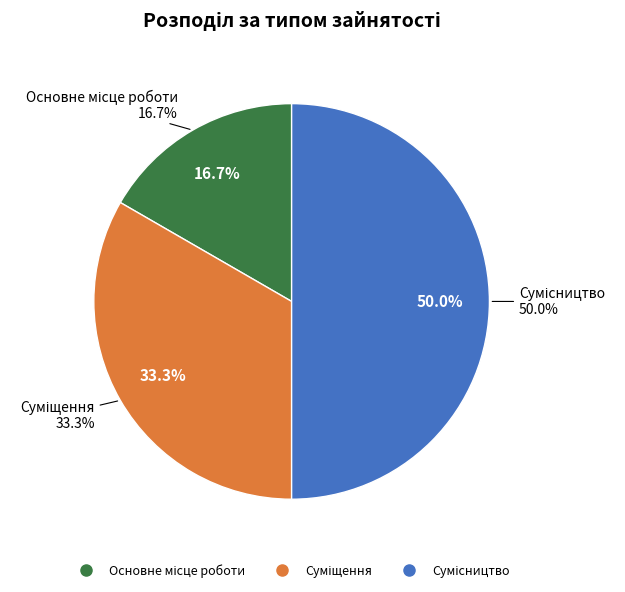

Does Суміщення represent more than half of the total?

No